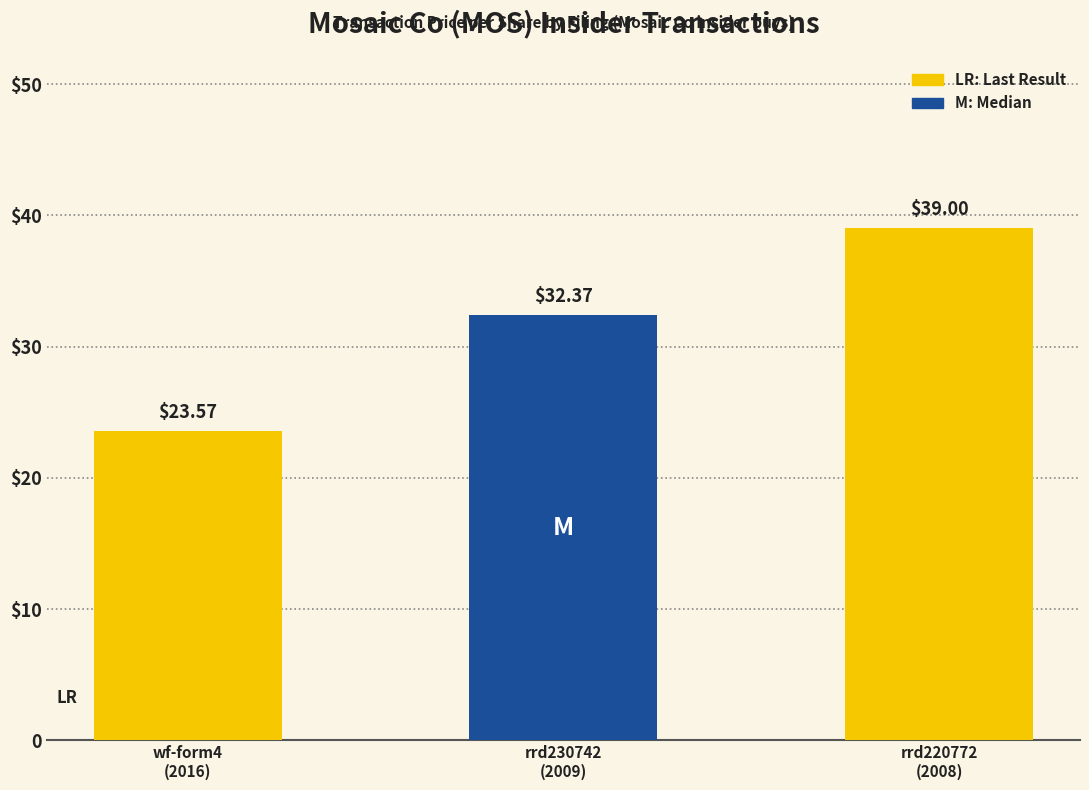

What is the greatest value displayed?

39.0